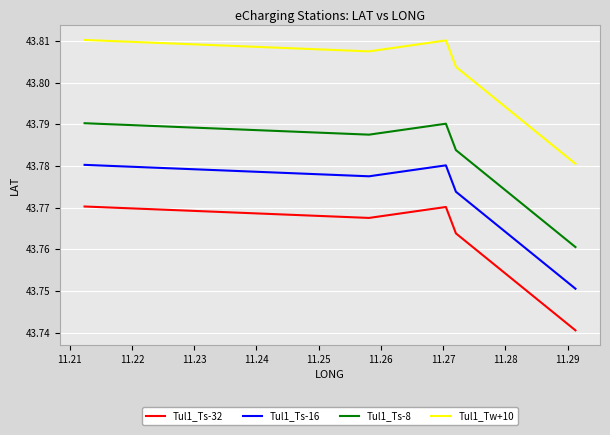

What are all the series names shown in the legend?

Tul1_Ts-32, Tul1_Ts-16, Tul1_Ts-8, Tul1_Tw+10